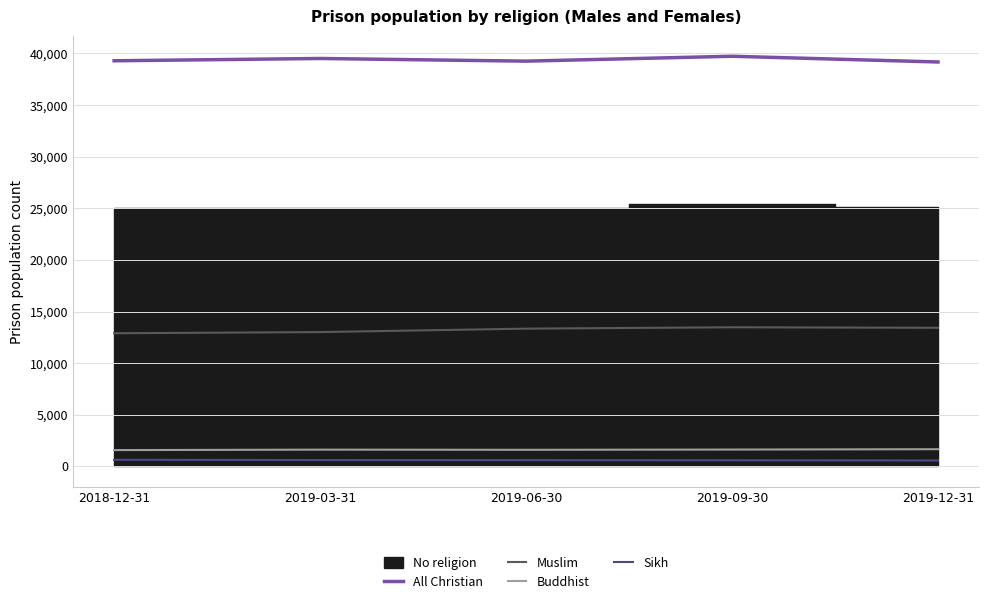

True or false: Buddhist and Sikh intersect in this chart.

False